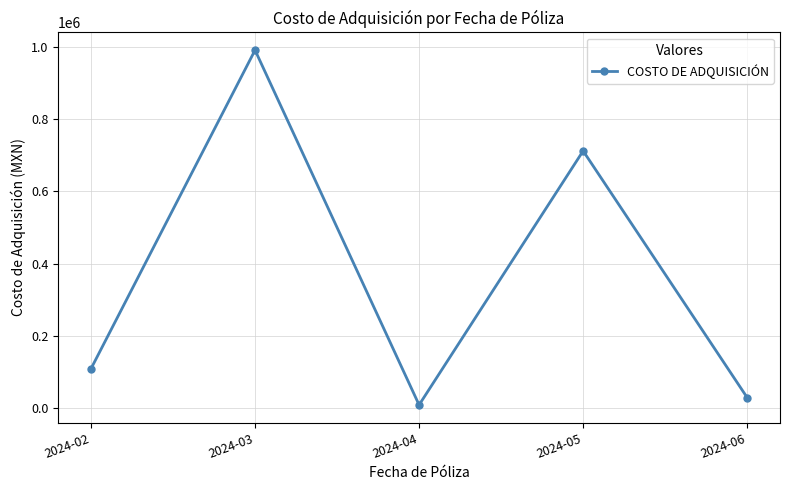

How many values are below 109465?

2